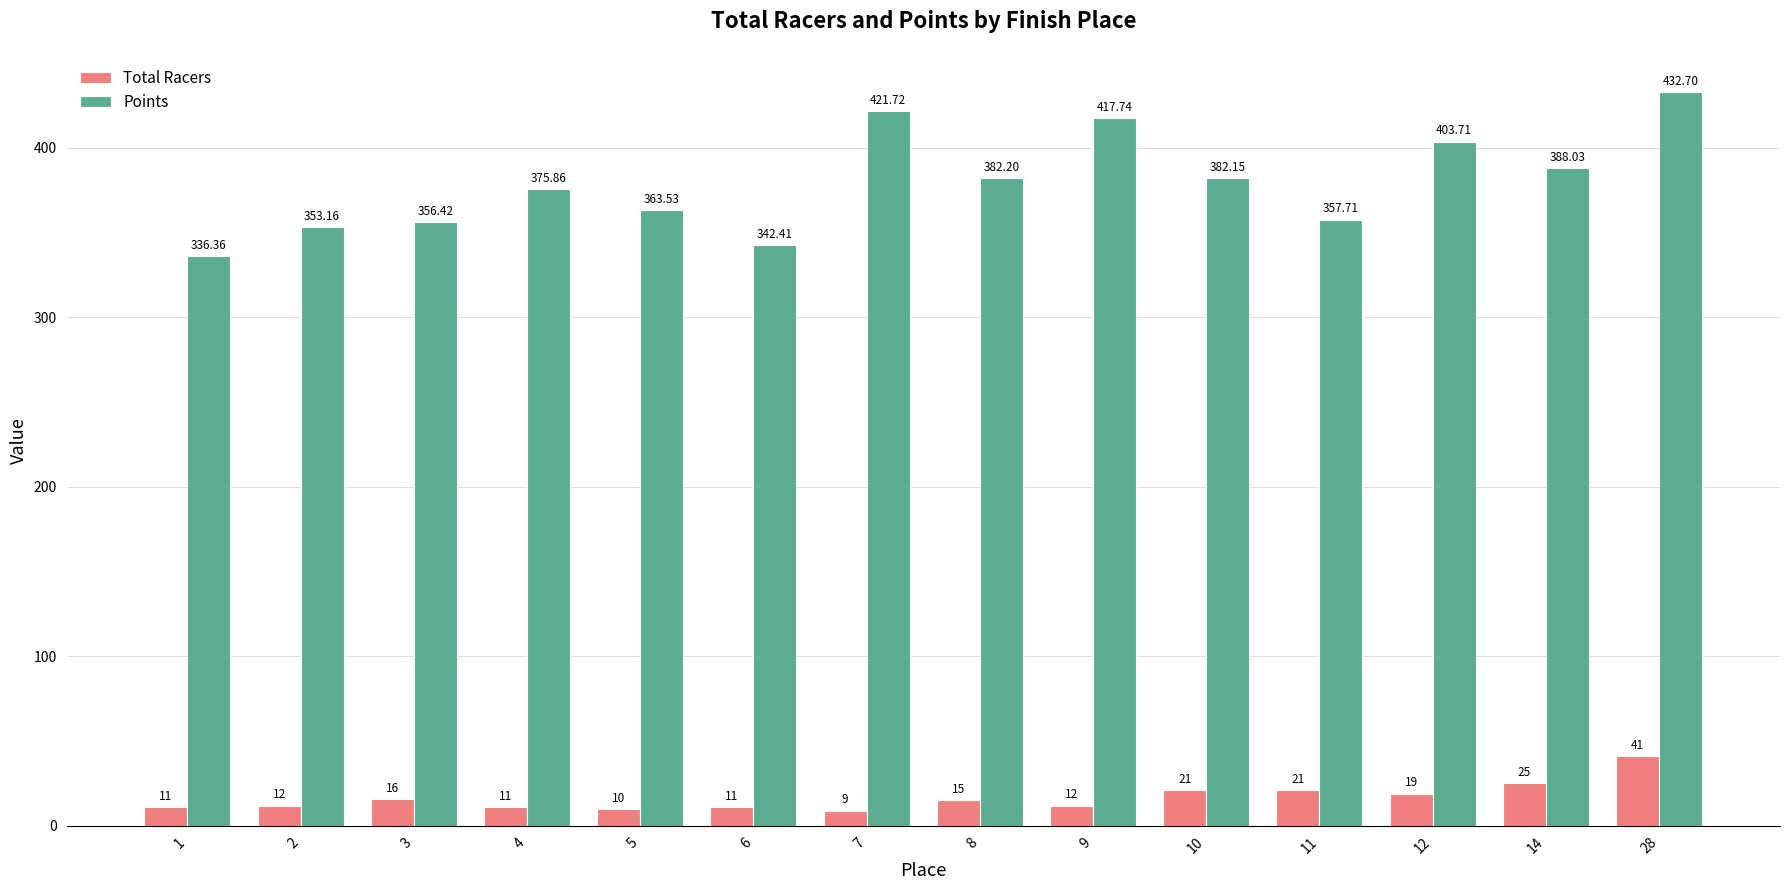

What is the average value of the Total Racers series?

16.7